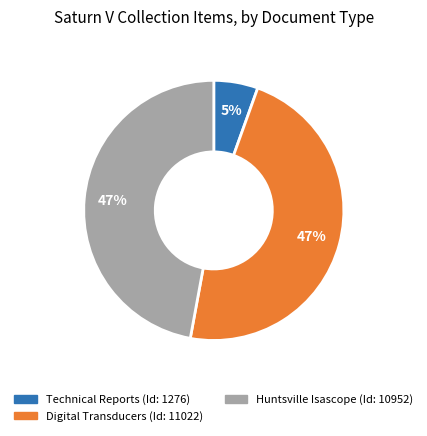

How many segments does this pie chart have?

3